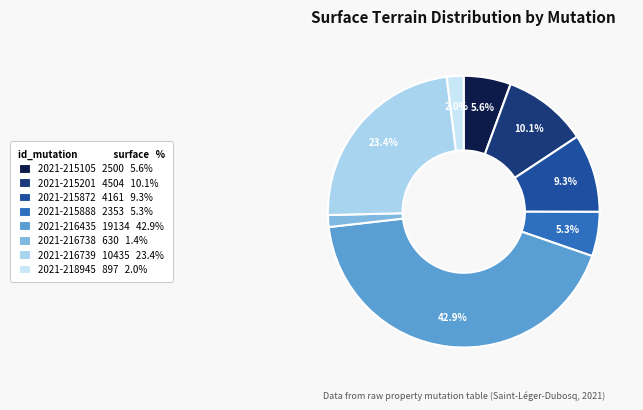

How many slices are in this pie chart?

8